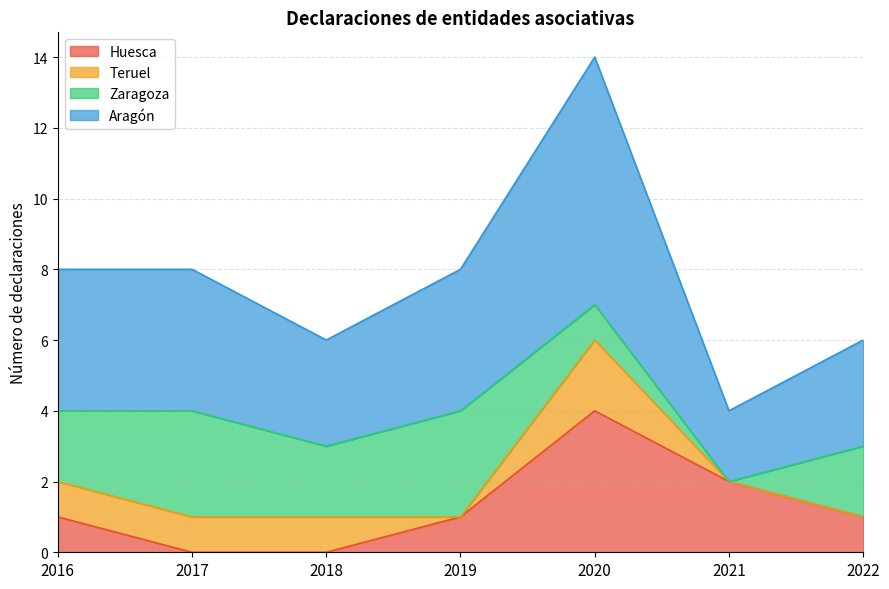

Is it true that Huesca equals 6 at 2020?

False